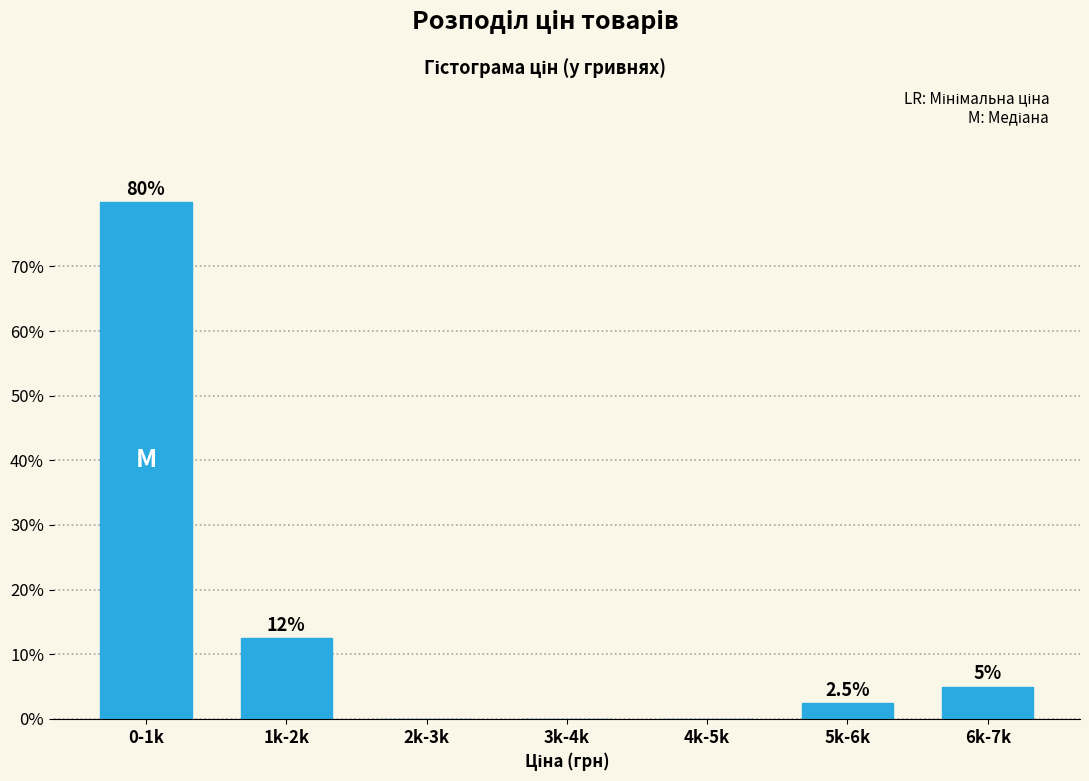

Reading left to right, list all the values displayed in this chart.

0-1k=80.0	1k-2k=12.5	2k-3k=0.0	3k-4k=0.0	4k-5k=0.0	5k-6k=2.5	6k-7k=5.0